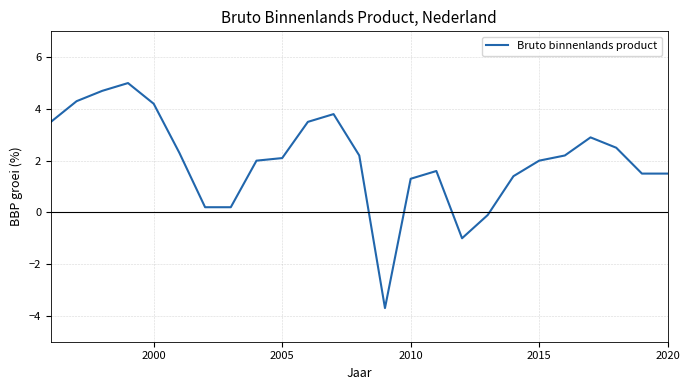

What is the greatest value displayed?

5.0